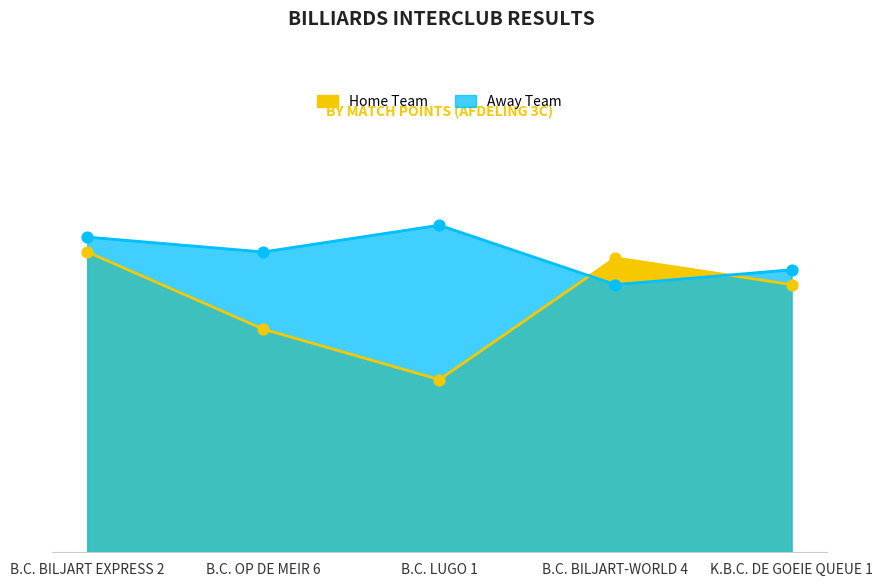

Which series has the largest Y range (max minus min)?

Home Points